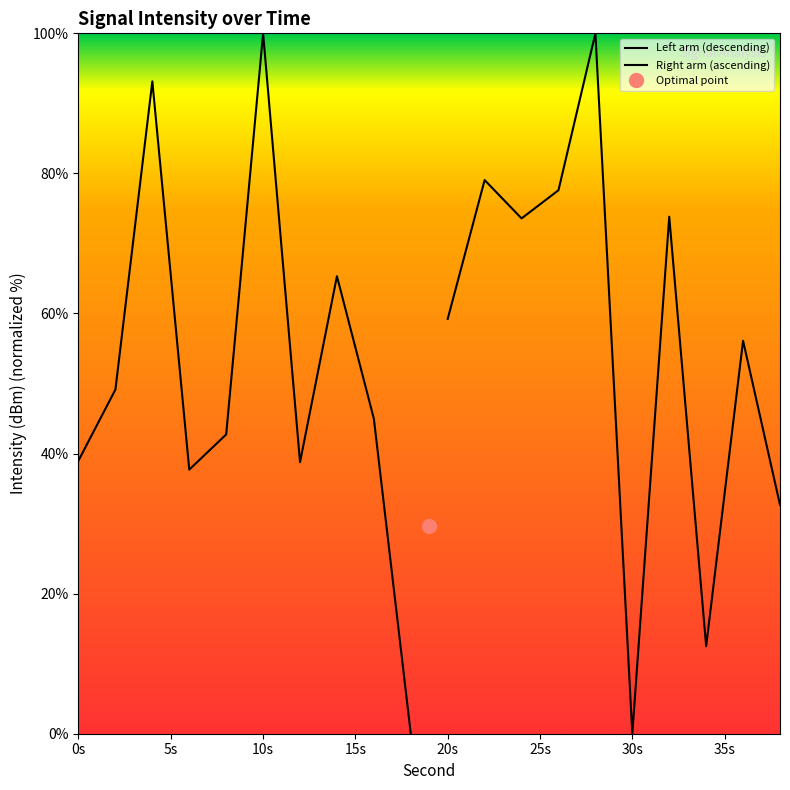

In Left arm (descending), how many points are lower than both neighbors (excluding endpoints)?

2